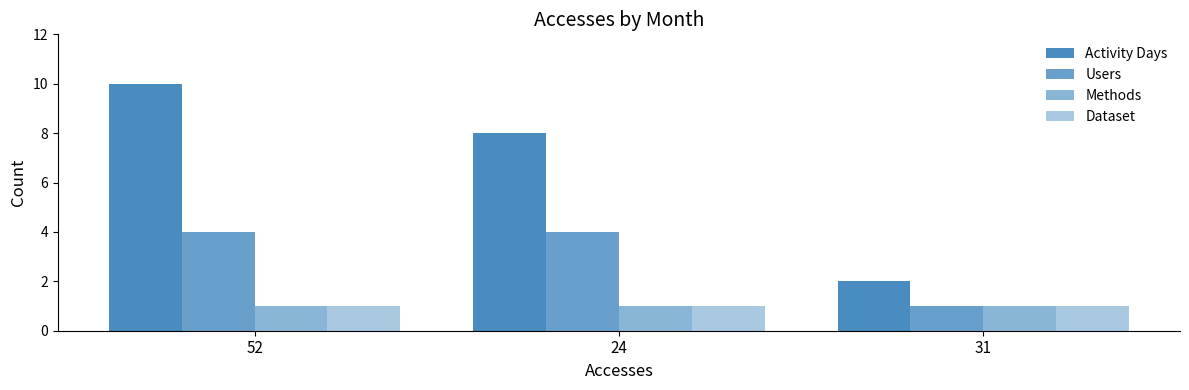

How many series are shown in this chart?

4